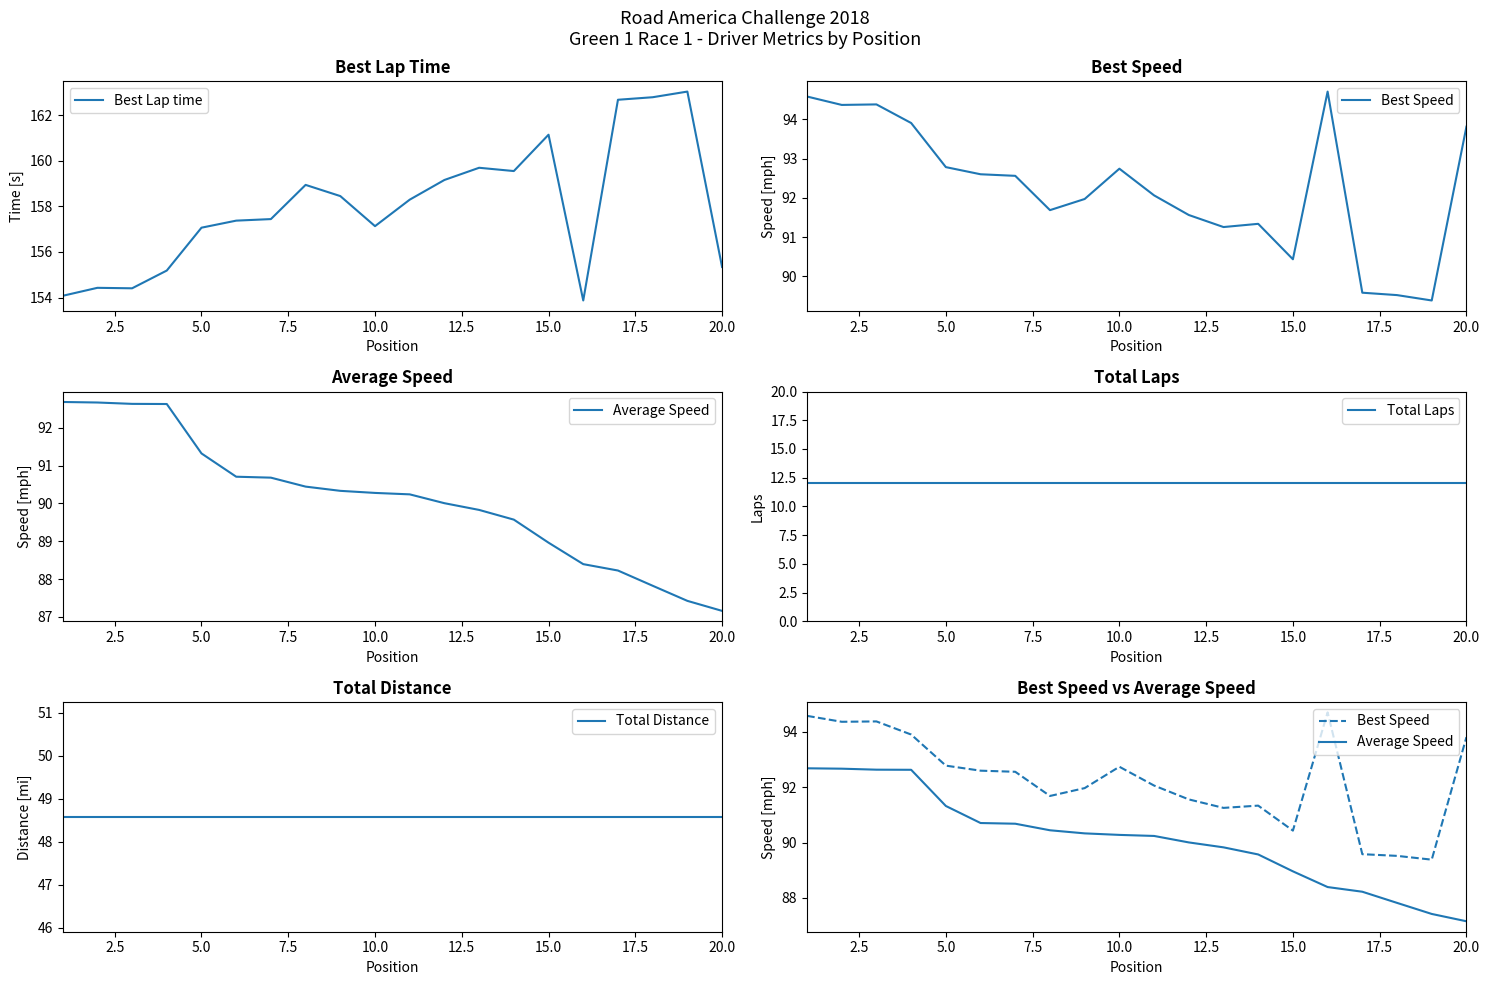

What is the minimum value for Best Lap time?

153.9